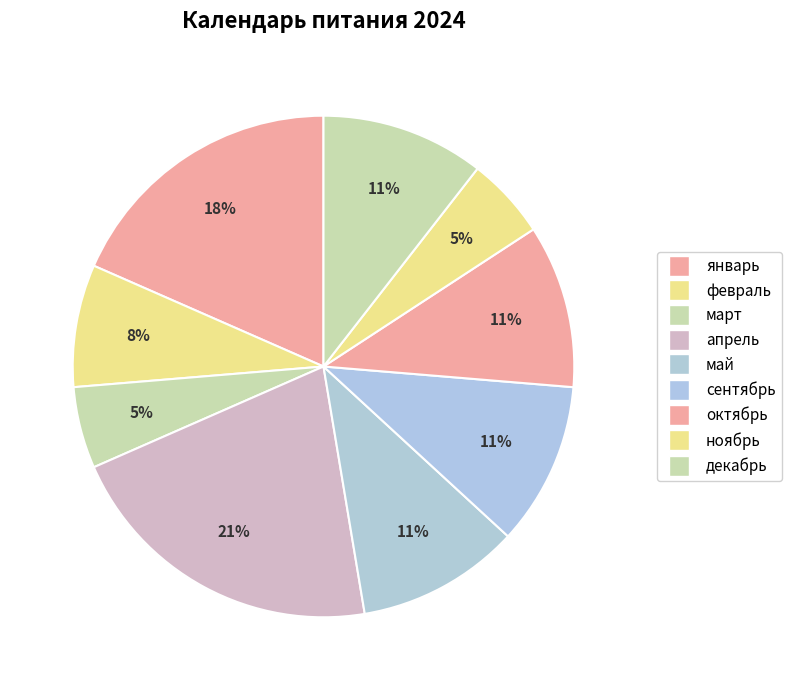

The декабрь slice represents 25% of the pie. True or false?

False